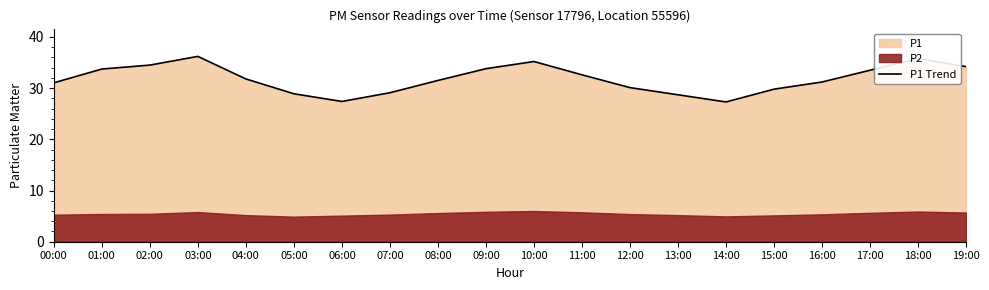

The value at 06:00 is 15.3. True or false?

False